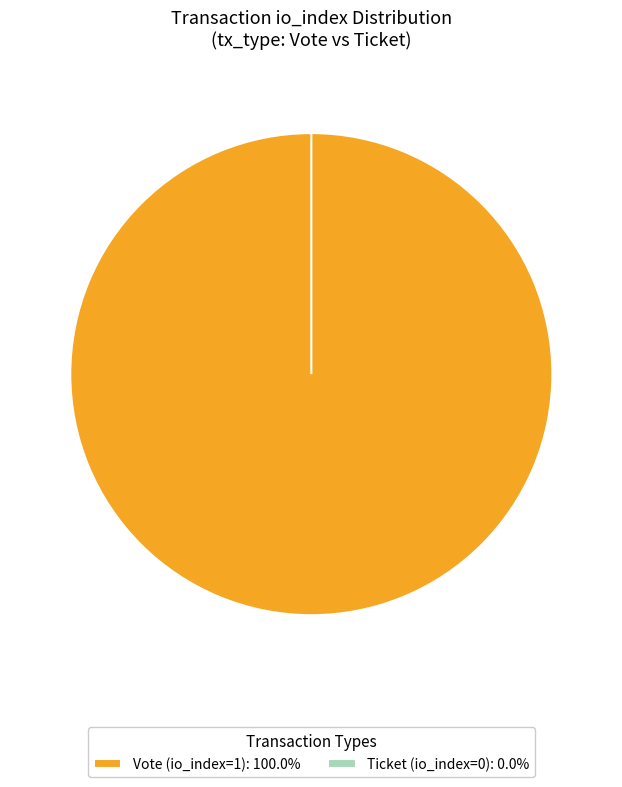

Is there a majority slice in this chart?

Yes